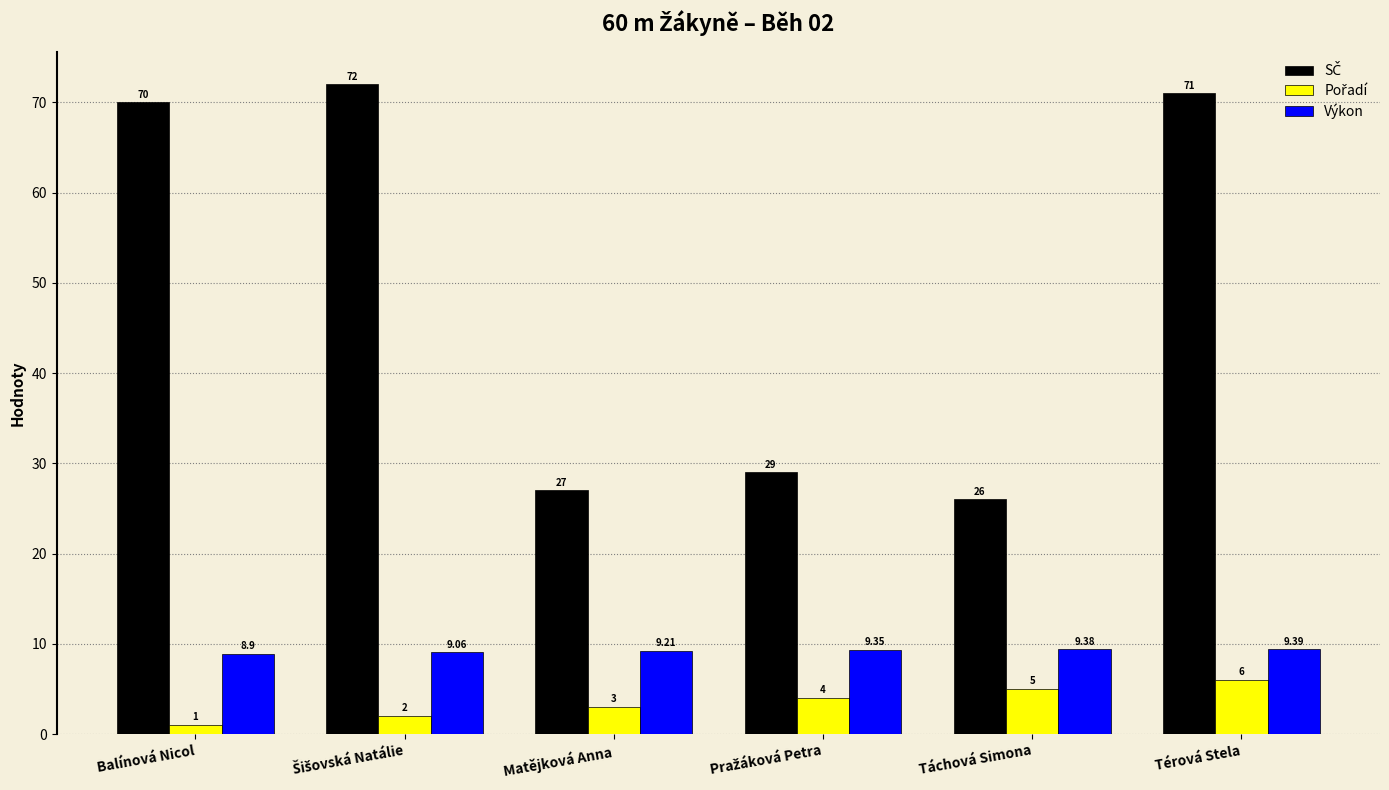

What is the difference between the highest and lowest values at Térová Stela?

65.0